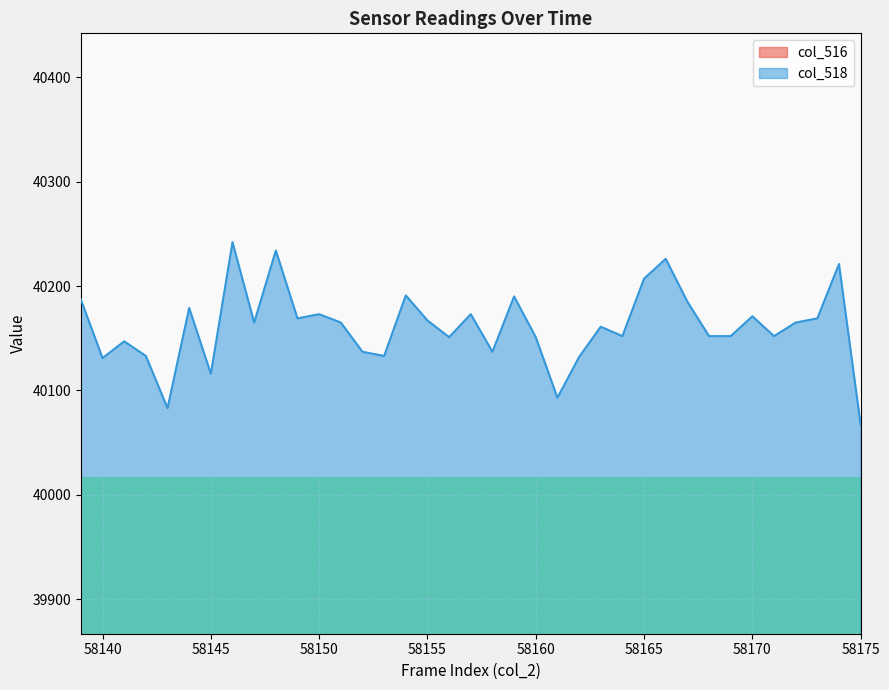

The value of col_518 at 58163 is 40161. True or false?

True